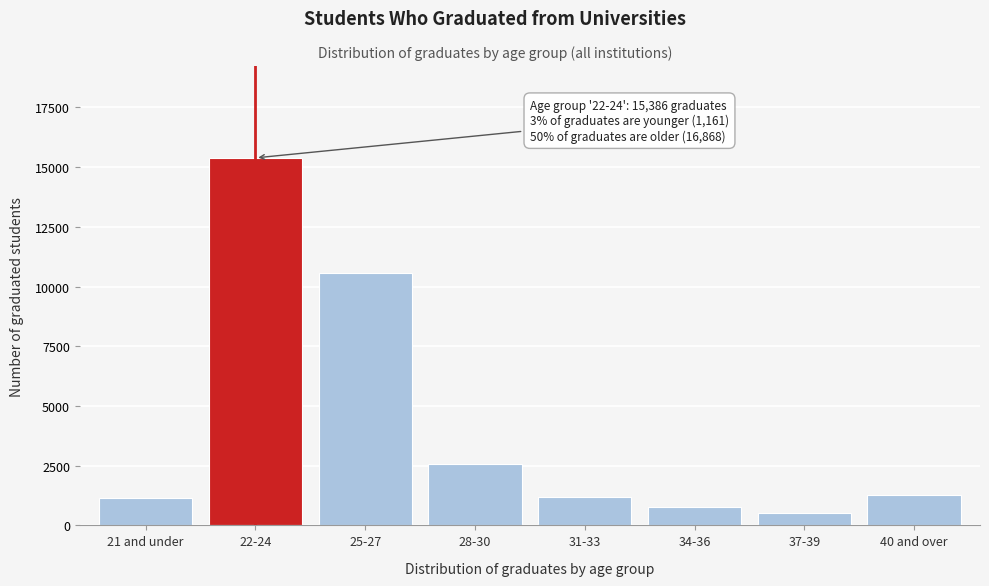

What is the change in value from 22-24 to 31-33?

-14205